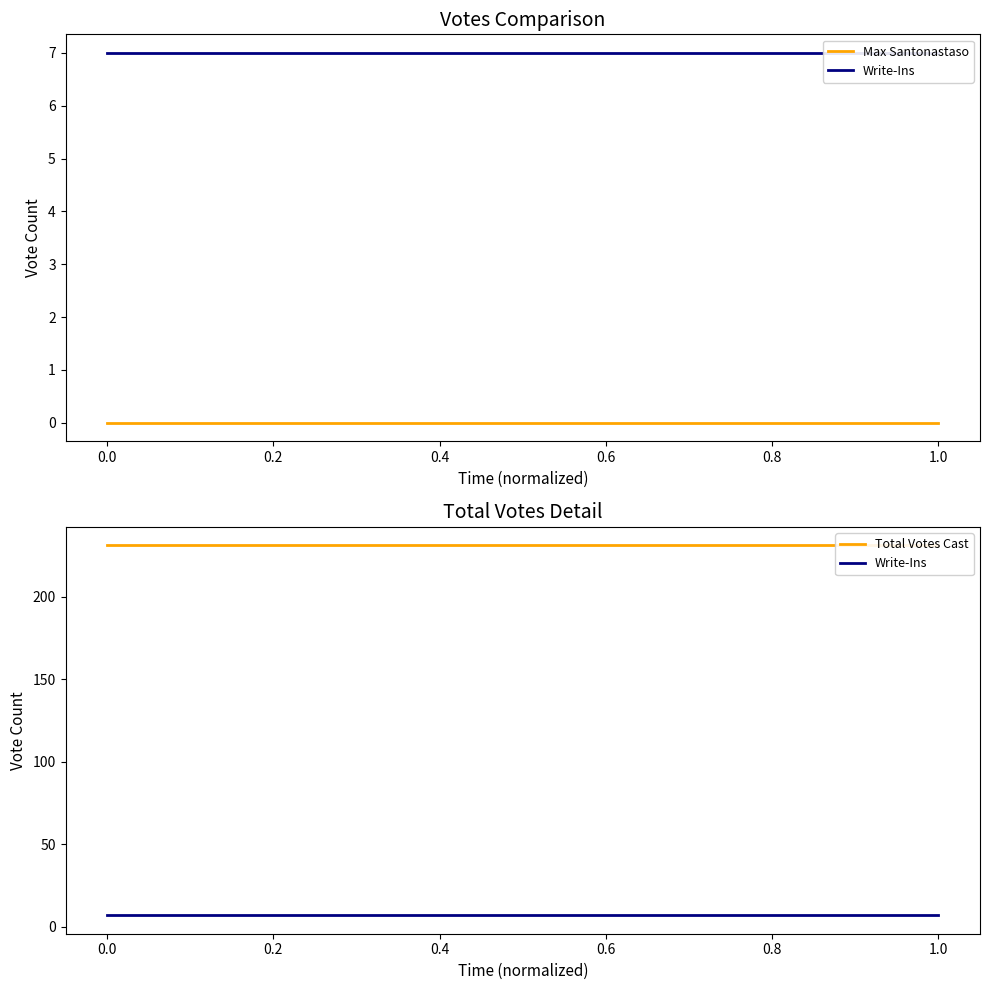

How many distinct data groups are displayed?

3